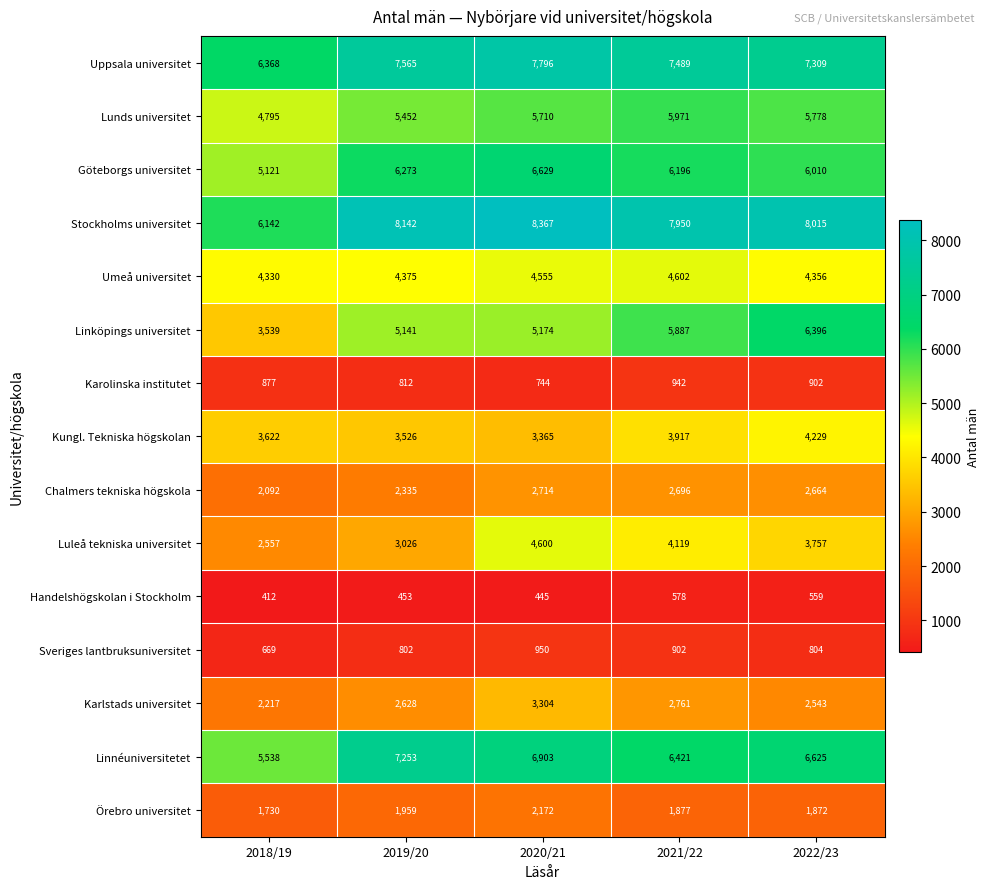

What is the sum of all Chalmers tekniska högskola values?

12501